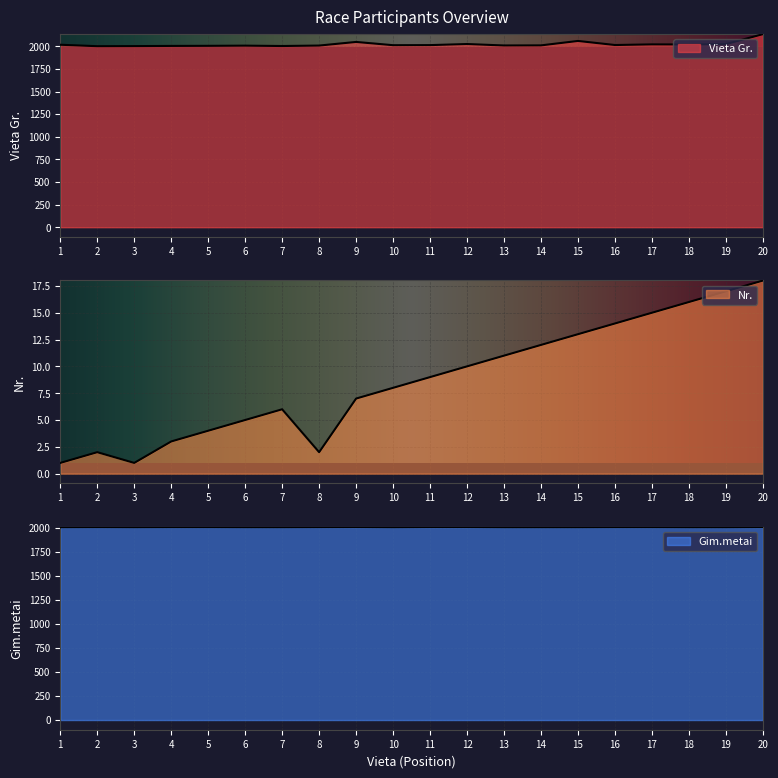

Is it true that Nr. equals 6 at 5?

False